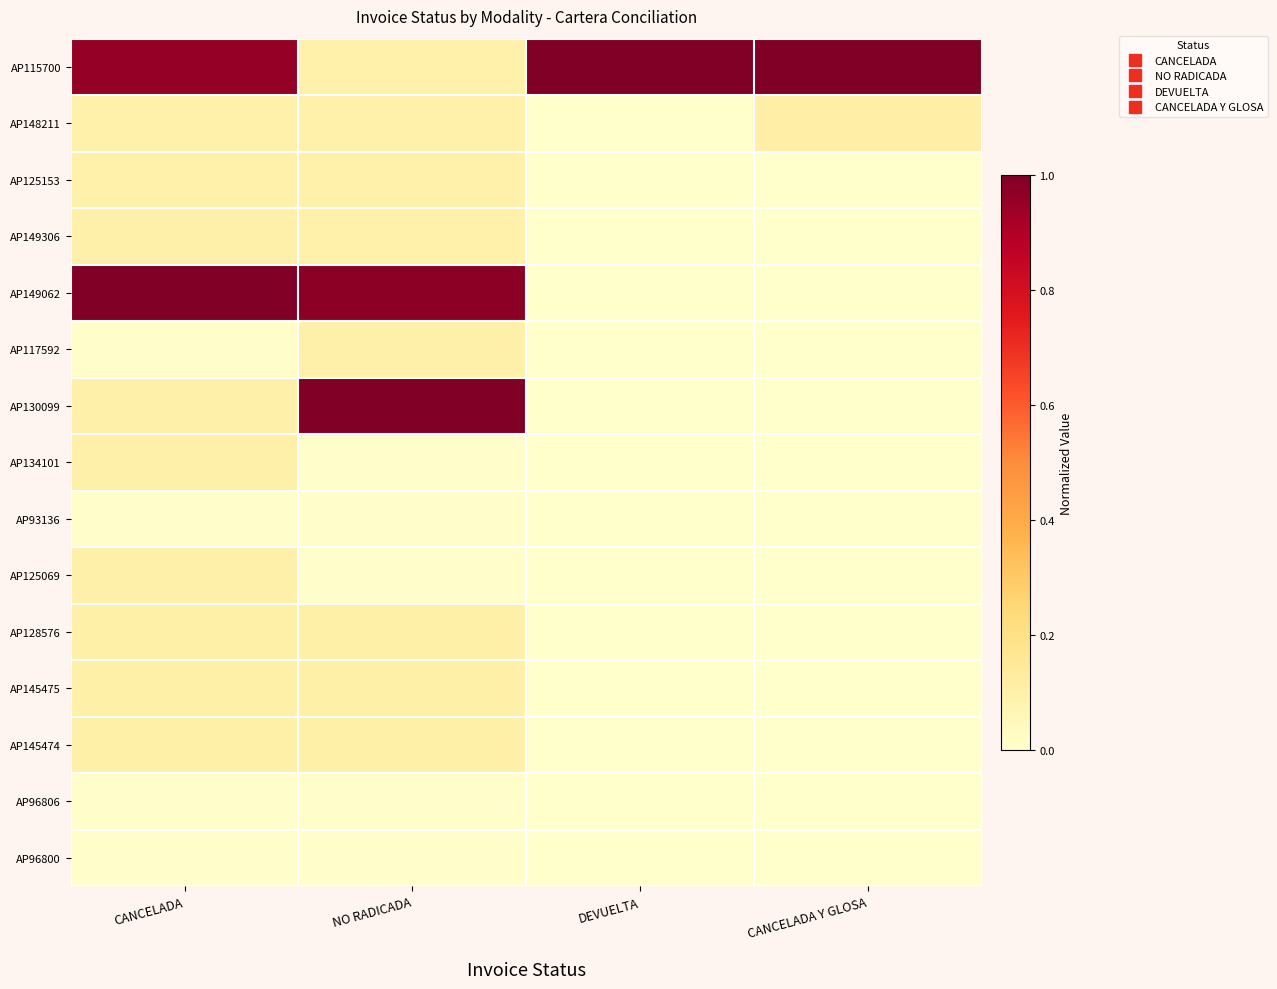

Rank the series at CANCELADA Y GLOSA from highest to lowest value.

AP115700, AP148211, AP125153, AP149306, AP149062, AP117592, AP130099, AP134101, AP93136, AP125069, AP128576, AP145475, AP145474, AP96806, AP96800